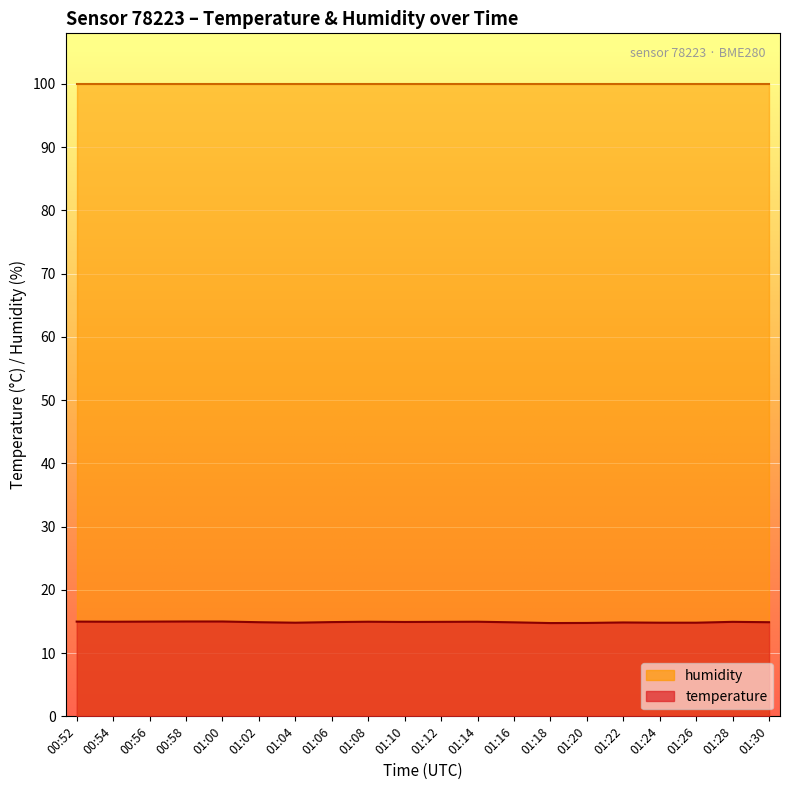

Rank the categories by value from highest to lowest.

00:58, 01:00, 00:52, 00:56, 00:54, 01:08, 01:14, 01:12, 01:28, 01:10, 01:06, 01:02, 01:30, 01:16, 01:22, 01:04, 01:24, 01:26, 01:20, 01:18